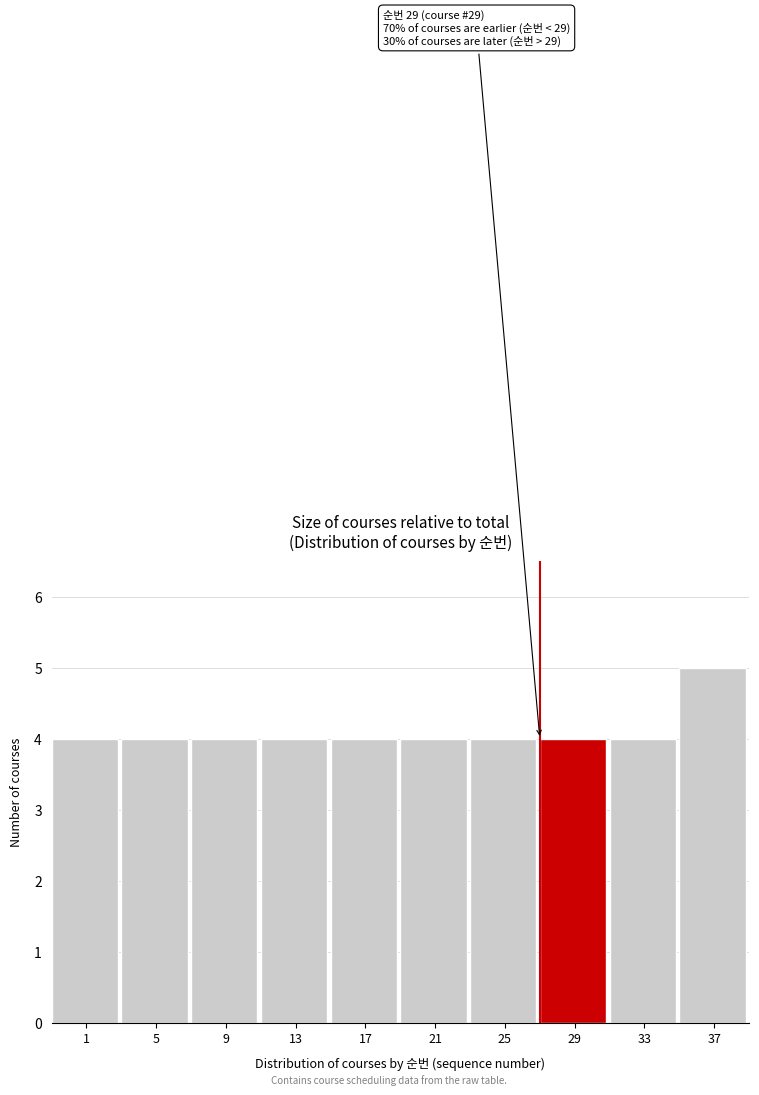

Reading left to right, extract all data points from this chart.

4	4	4	4	4	4	4	4	4	5